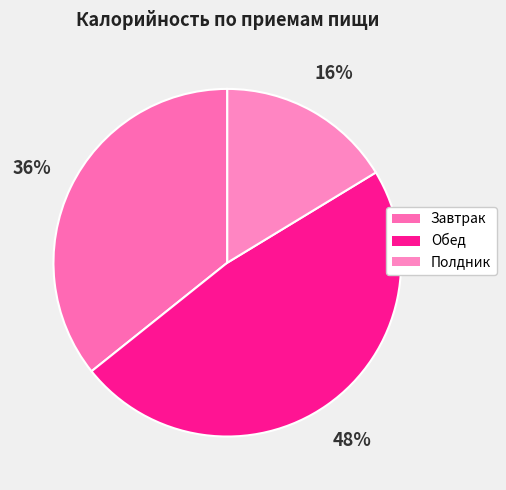

Count the number of slices in the pie.

3